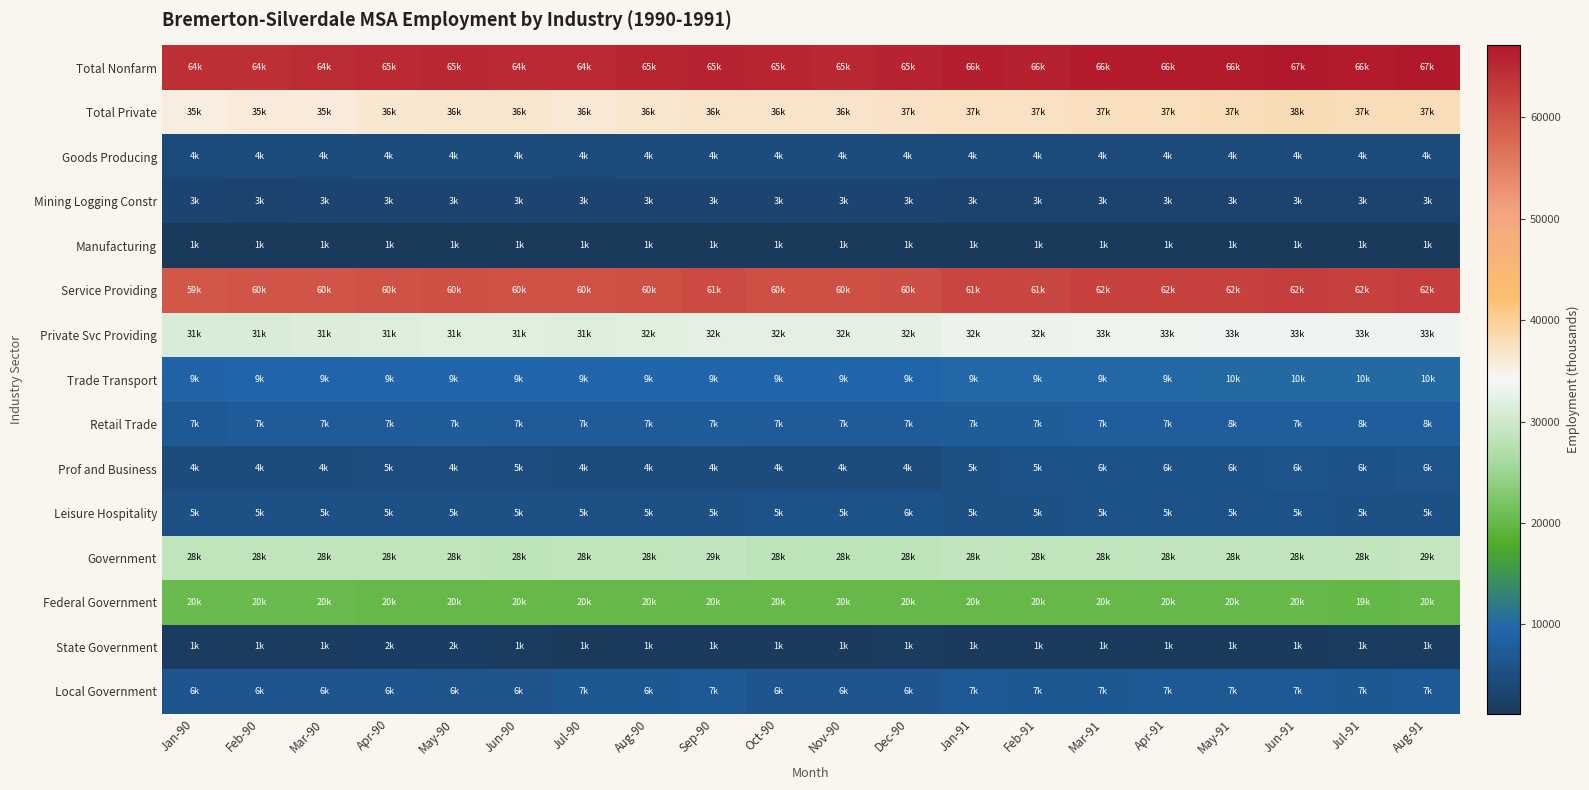

At how many categories does at least one series exceed 47465?

20